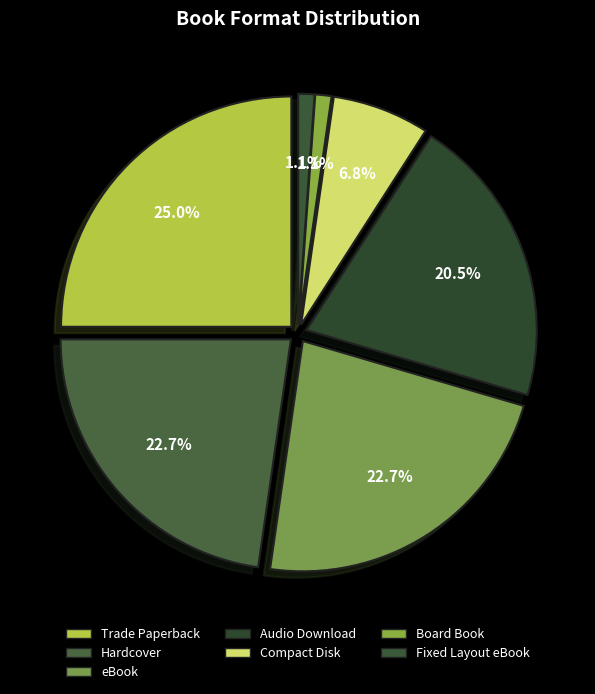

Combined, what portion of the pie is Hardcover and Fixed Layout eBook?

23.9%